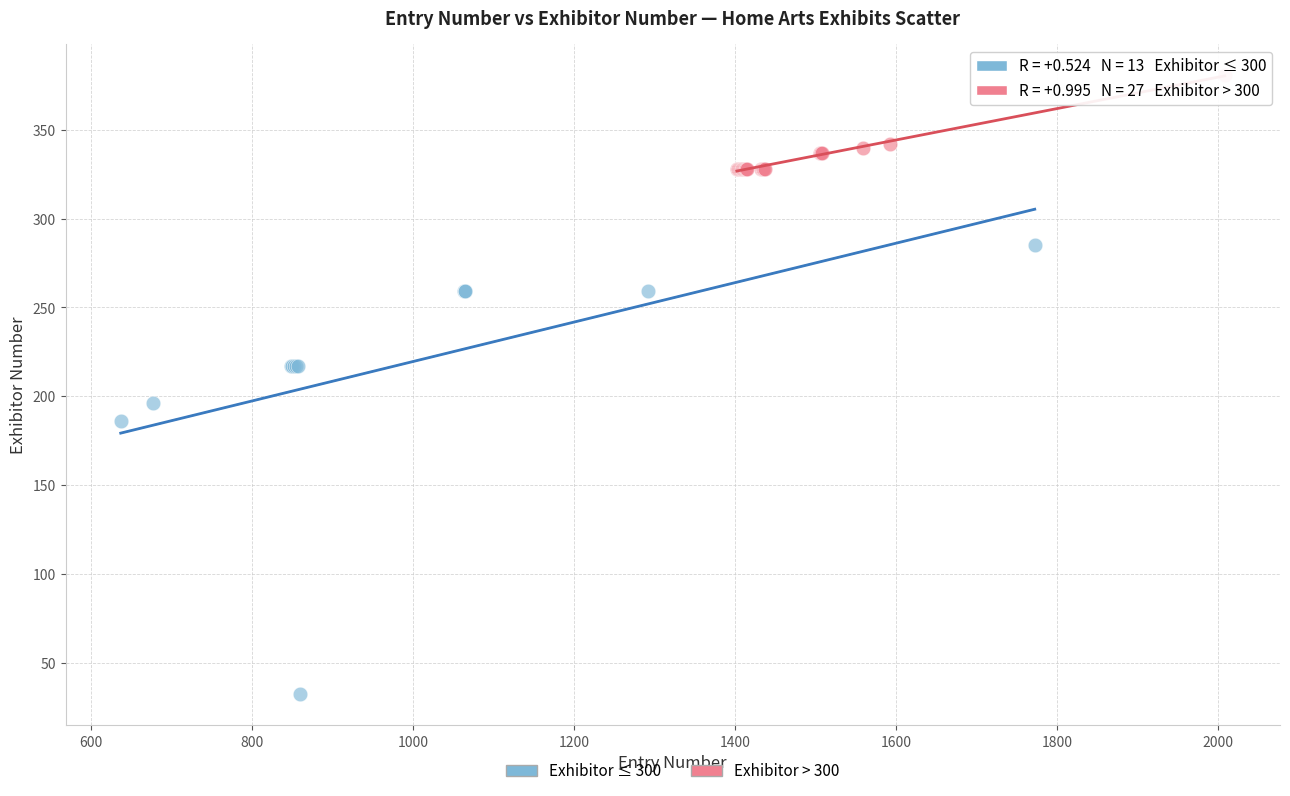

Which series reaches the minimum Y coordinate?

Exhibitor ≤ 300